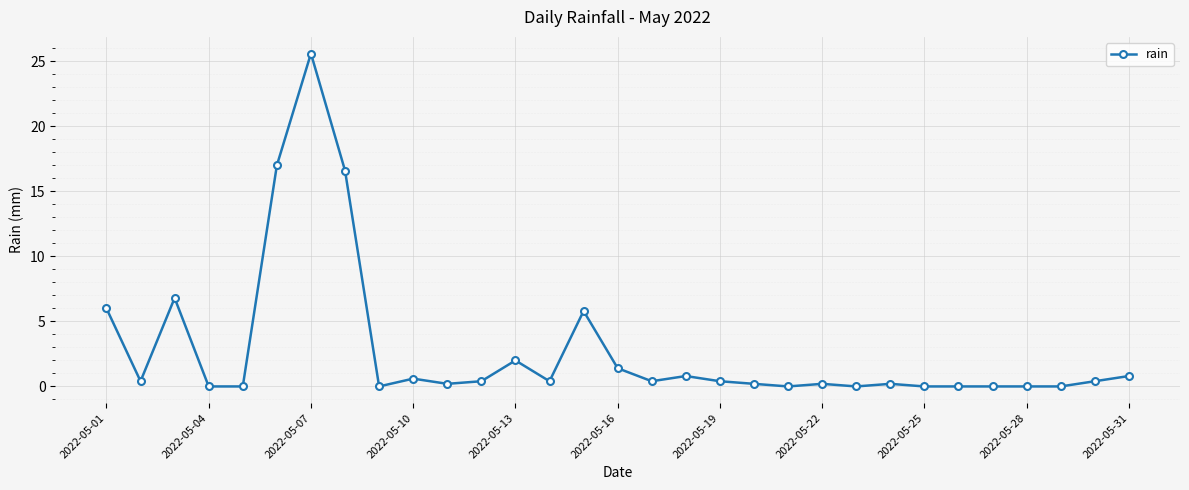

What is the maximum value shown in the chart?

25.6